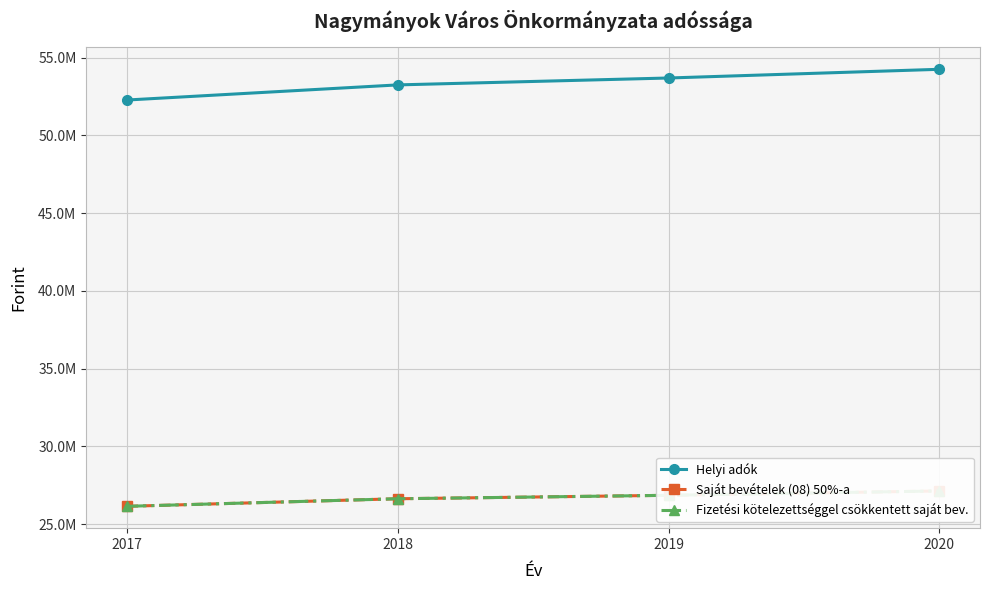

List the series in order of their peak value, highest first.

Helyi adók, Saját bevételek (08) 50%-a, Fizetési kötelezettséggel csökkentett saját bev.